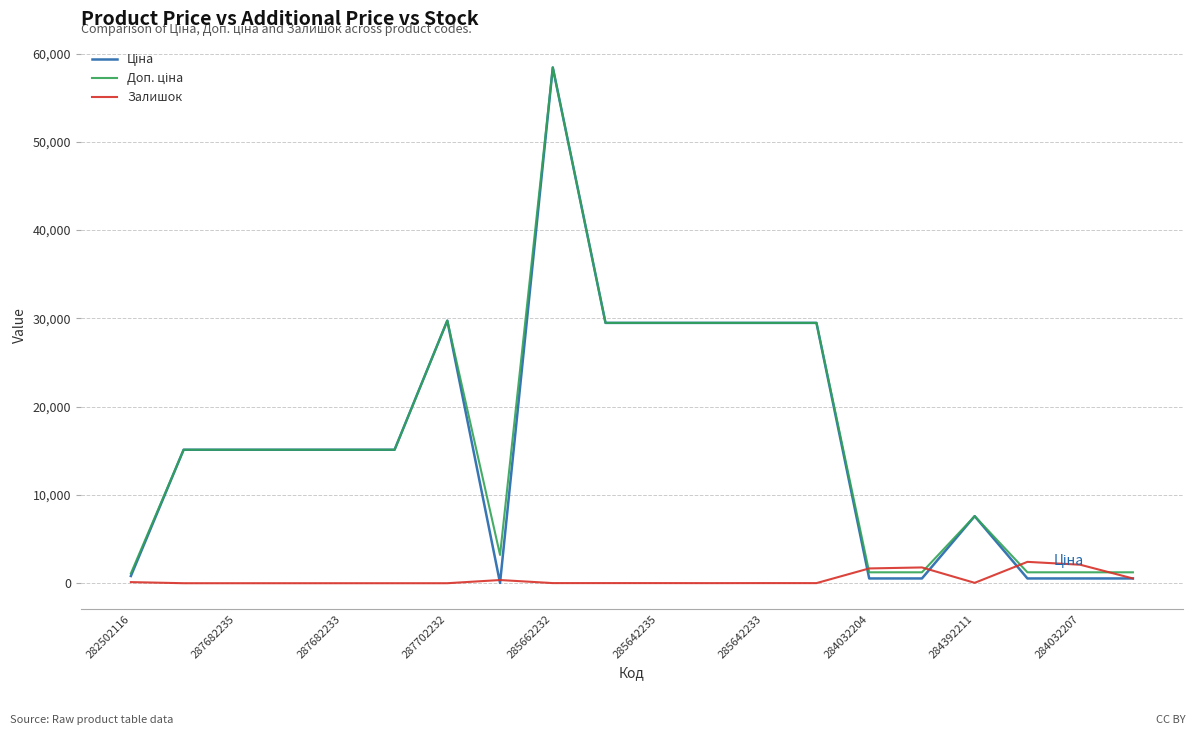

Does the chart have visible grid lines?

Yes